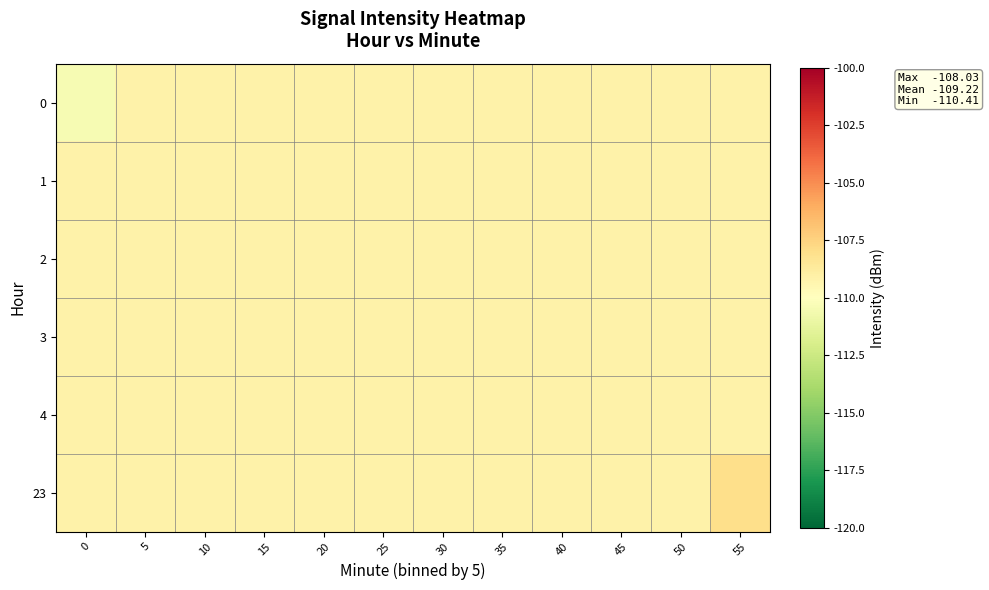

At how many categories does at least one series exceed -110?

12